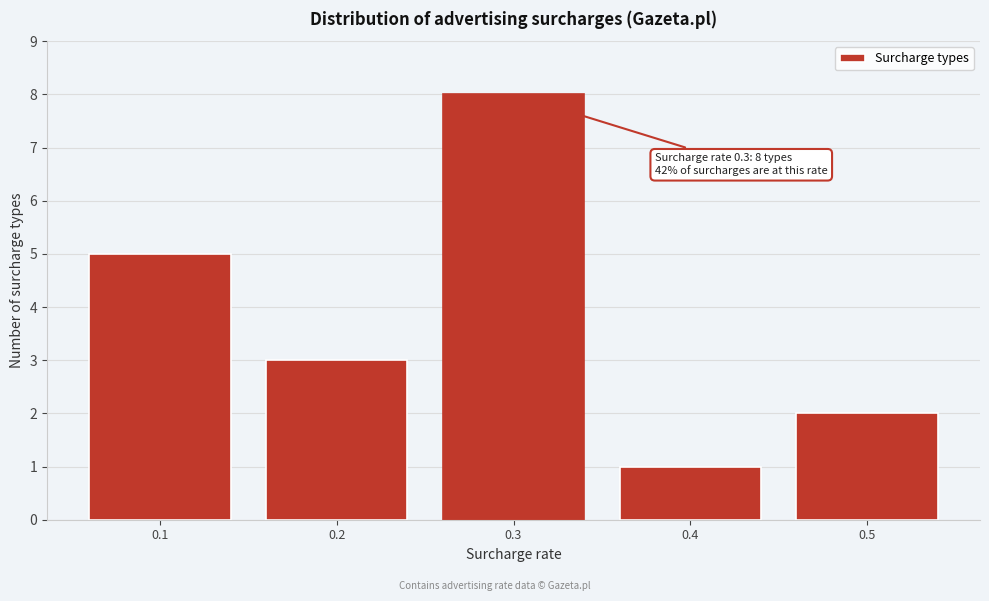

Reading right to left, extract all data points from this chart.

2	1	8	3	5